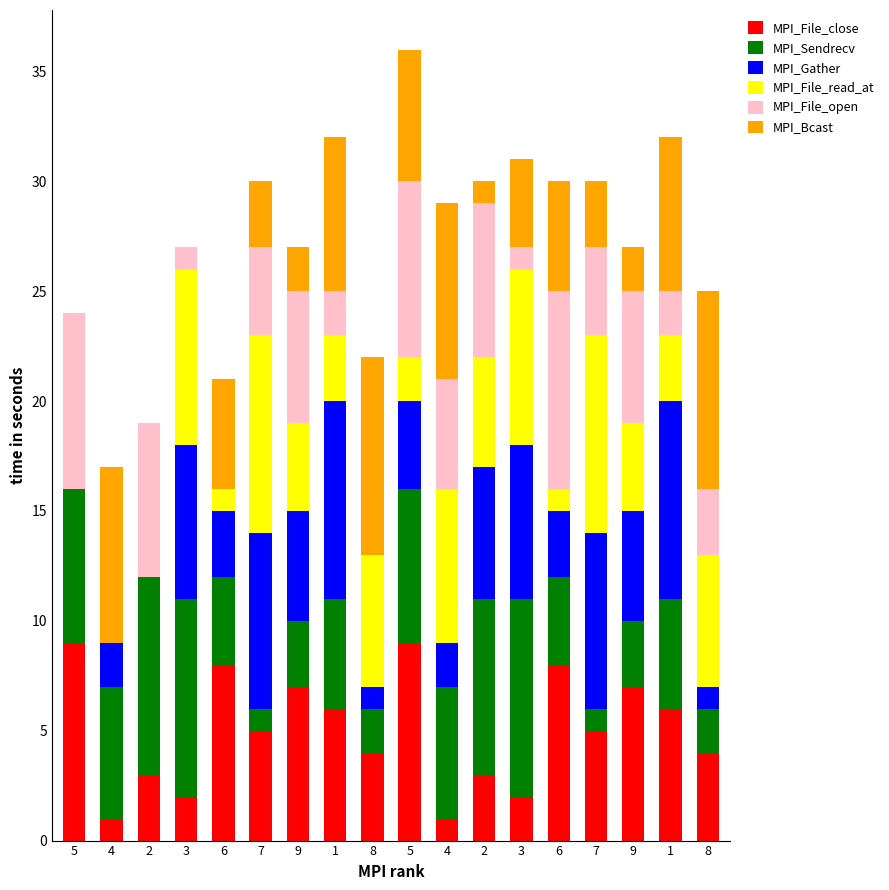

What is the difference between the maximum and second lowest values in the MPI_File_close series?

8